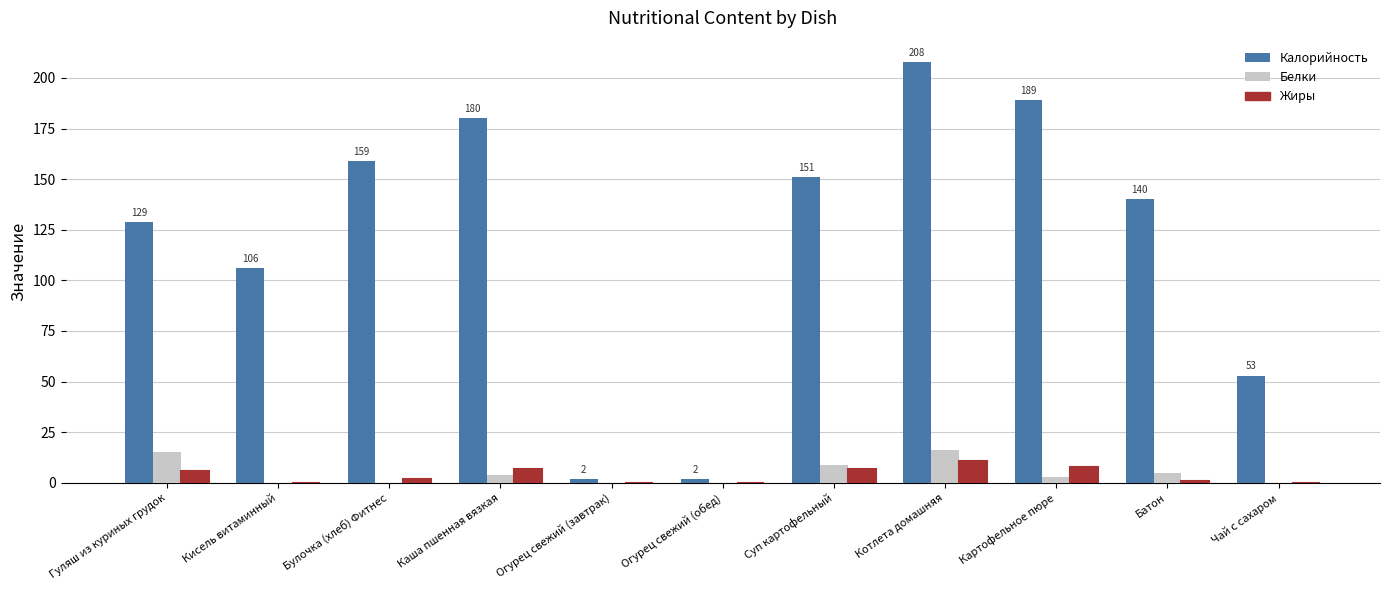

Which series changed the most between Гуляш из куриных грудок and Кисель витаминный?

Калорийность